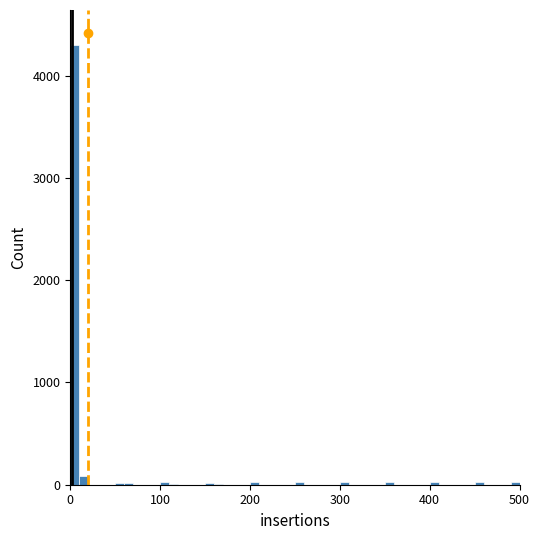

Around what value on the x-axis is the tallest bar? Give the approximate position of its centre, as read against the axis.

10